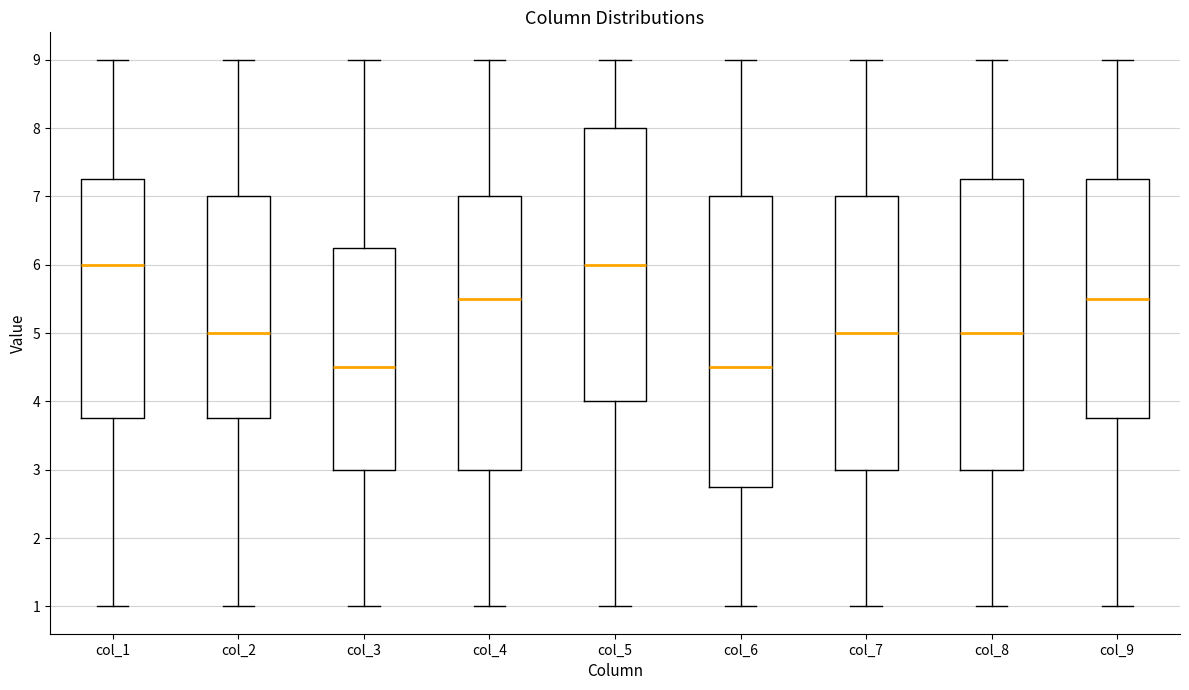

Where is the upper edge of the box for col_5 on the y-axis? The values are not printed on the chart, so give them approximately, as read against the axis.

8.0